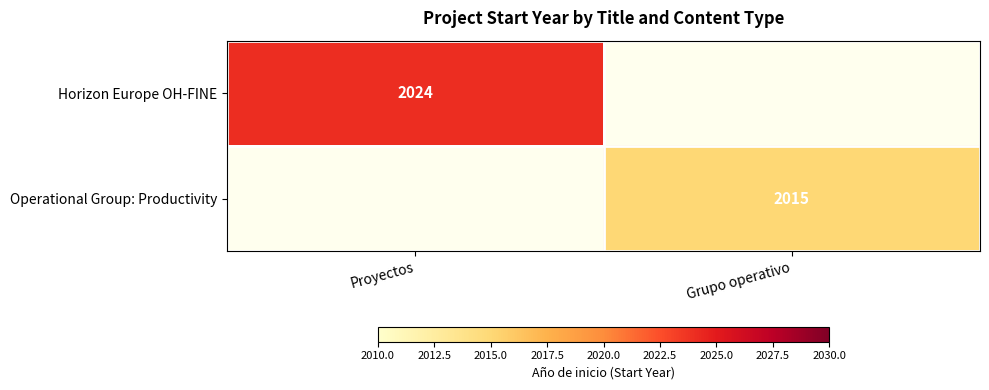

Is the value of Operational Group: Productivity at Grupo operativo greater than the value of Horizon Europe OH-FINE at Proyectos?

No